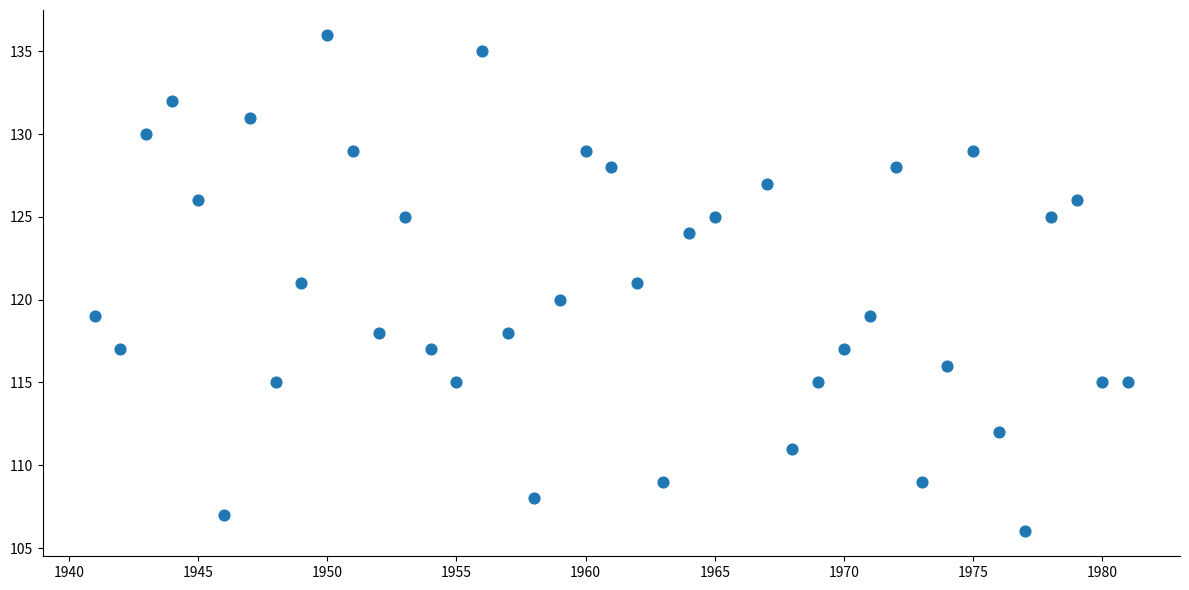

What is the range of X values (max minus min)?

40